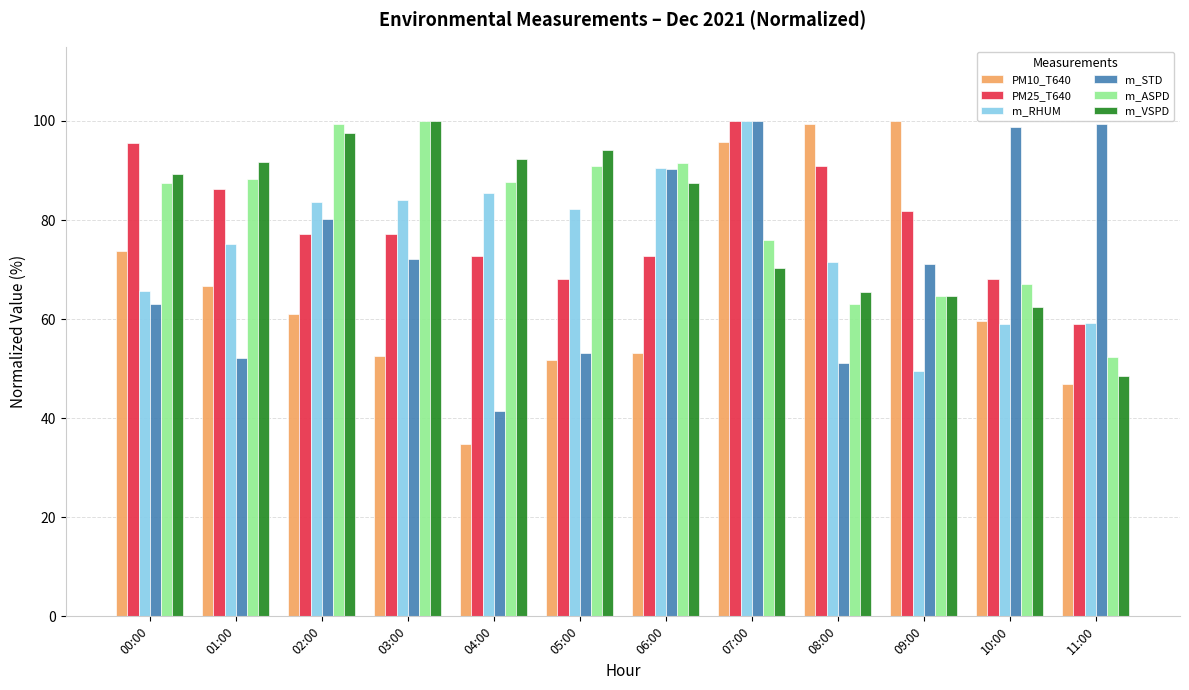

What is the label of the 12th bar from the right?

00:00